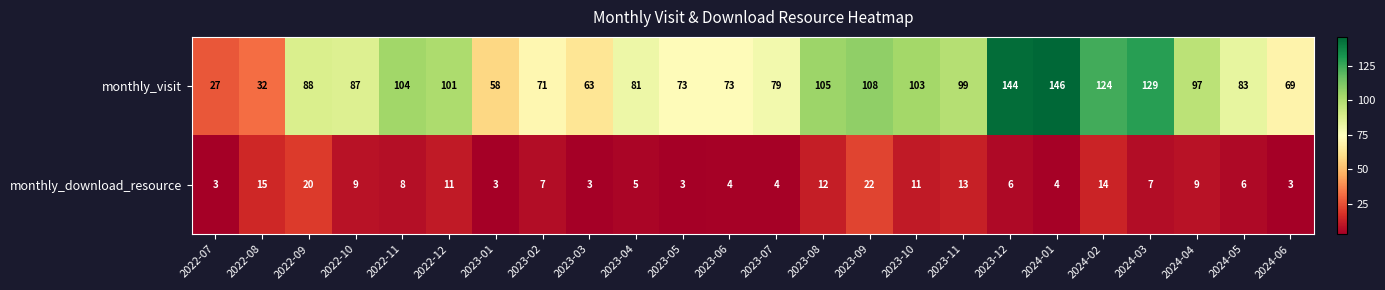

Rank the series by their maximum value, from lowest to highest.

monthly_download_resource, monthly_visit